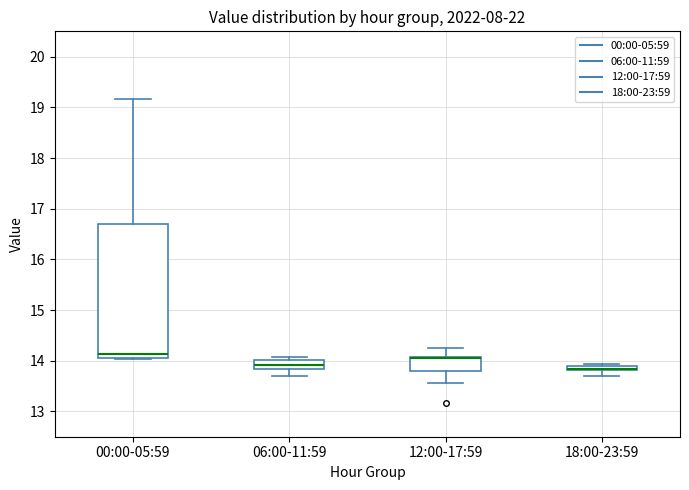

Which box is the tallest, from its lower edge to its upper edge?

00:00-05:59